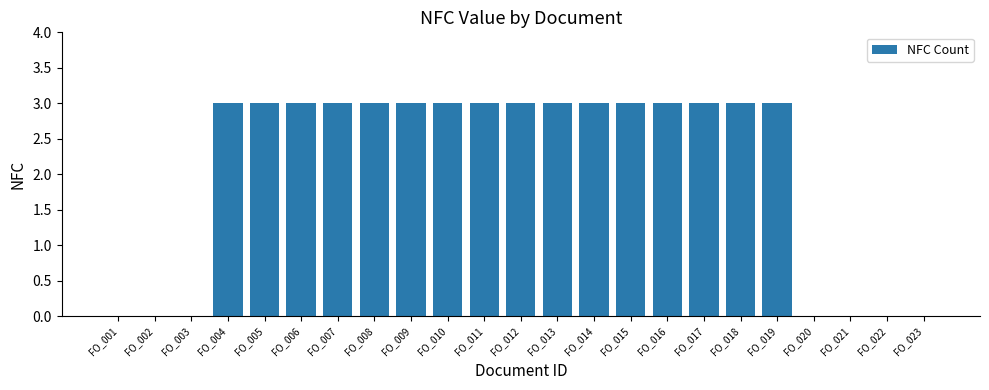

Count the values in the range 0 to 3.

23